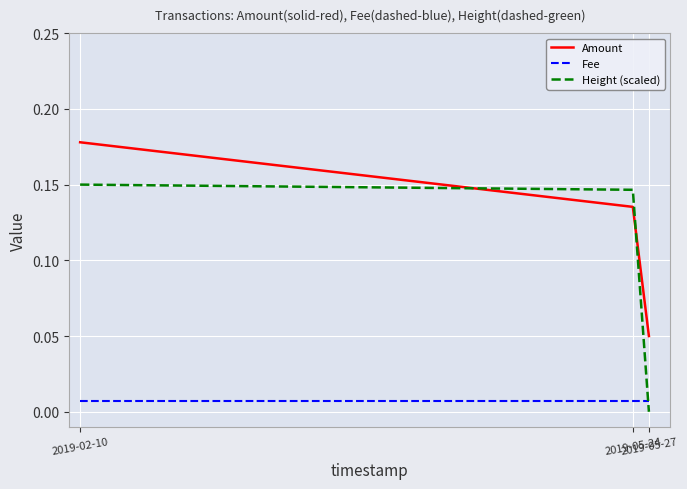

Rank the series by their average value, from highest to lowest.

Amount, Height (scaled), Fee